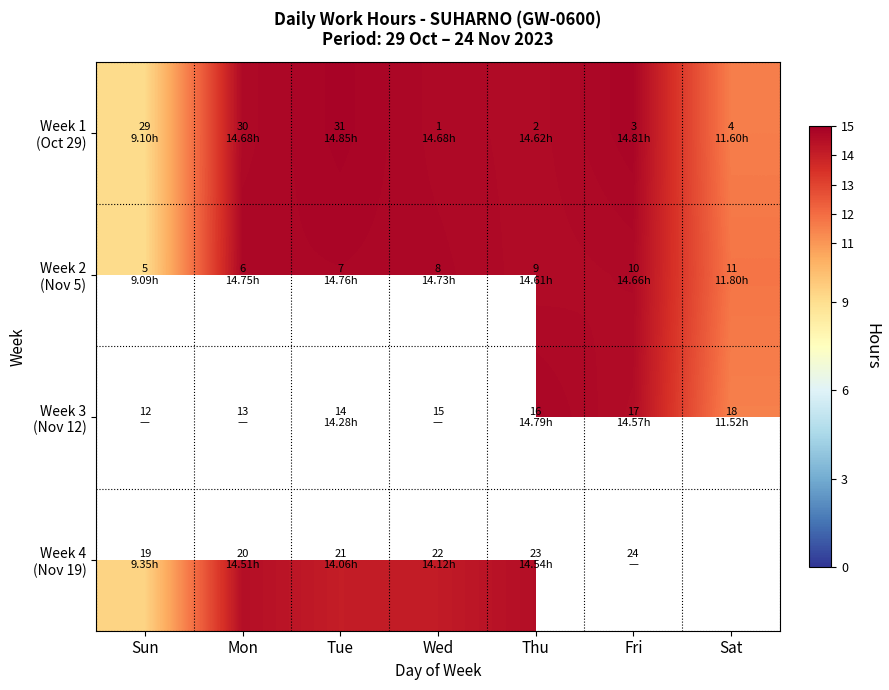

At which label is Week 2 (Nov 5) closest to 11?

Sat